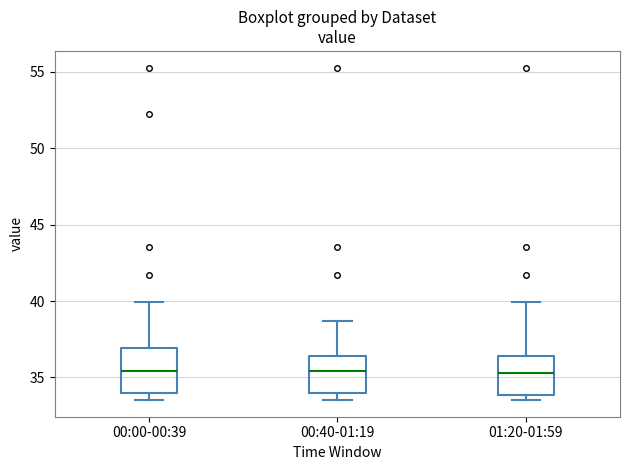

Reading left to right, transcribe this box plot: for each box, give where its median line is, the range the box spans, and where its two whiskers end, as read against the y-axis. The values are not printed on the chart, so give them approximately, as read against the axis.

00:00-00:39: median 35.5, box 34.0 to 37.0, whiskers 33.5 to 40.0
00:40-01:19: median 35.5, box 34.0 to 36.5, whiskers 33.5 to 38.5
01:20-01:59: median 35.5, box 34.0 to 36.5, whiskers 33.5 to 40.0